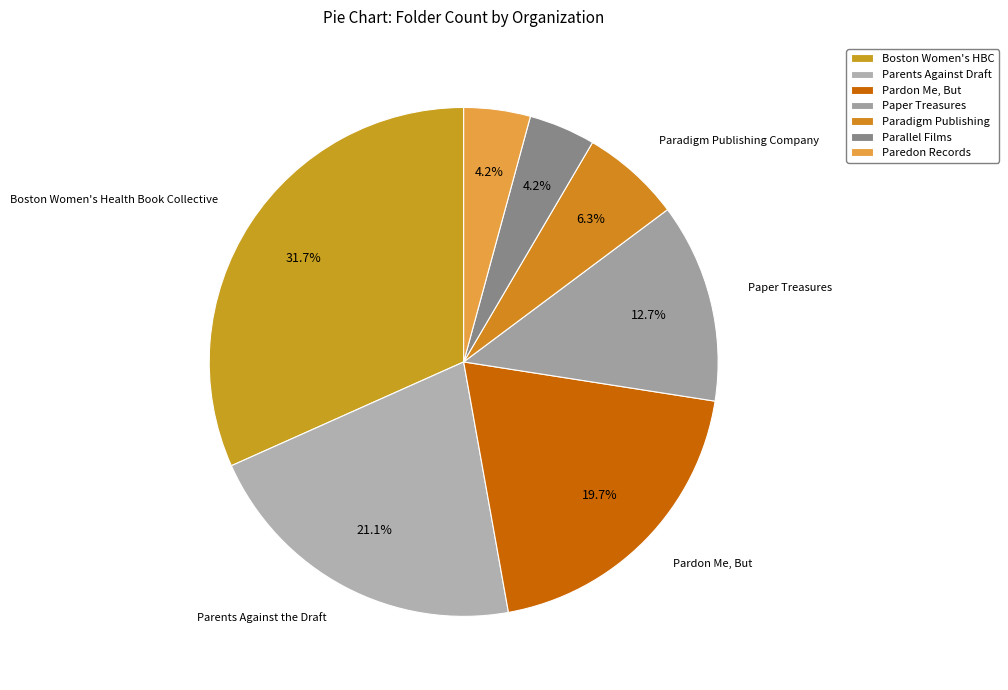

What is the largest slice in the pie chart?

Boston Women's Health Book Collective